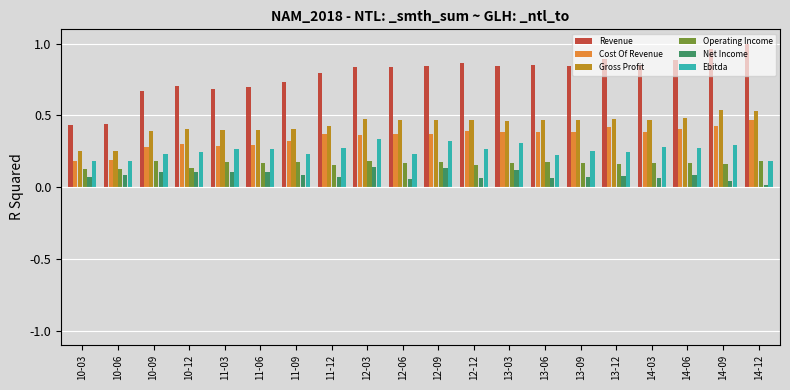

Is the value of Revenue at 14-03 greater than the value of Gross Profit at 11-03?

Yes